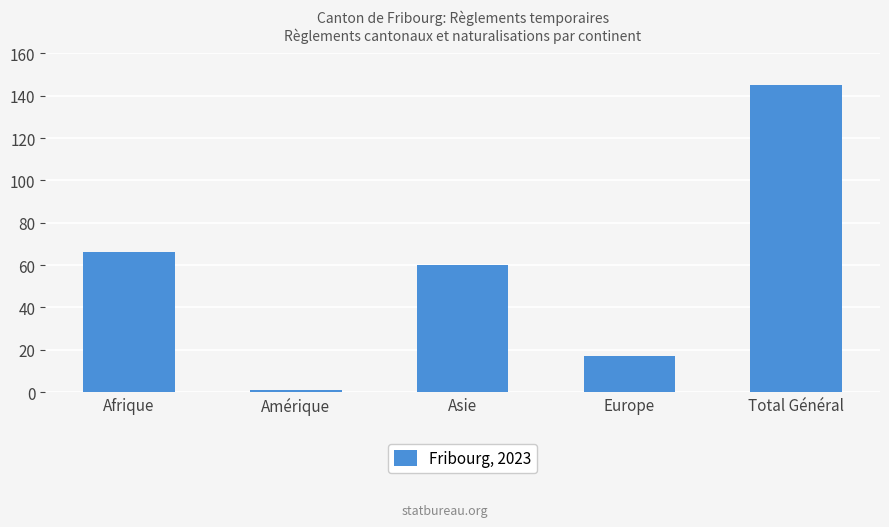

Are the bars grouped side by side (vs. stacked)?

No